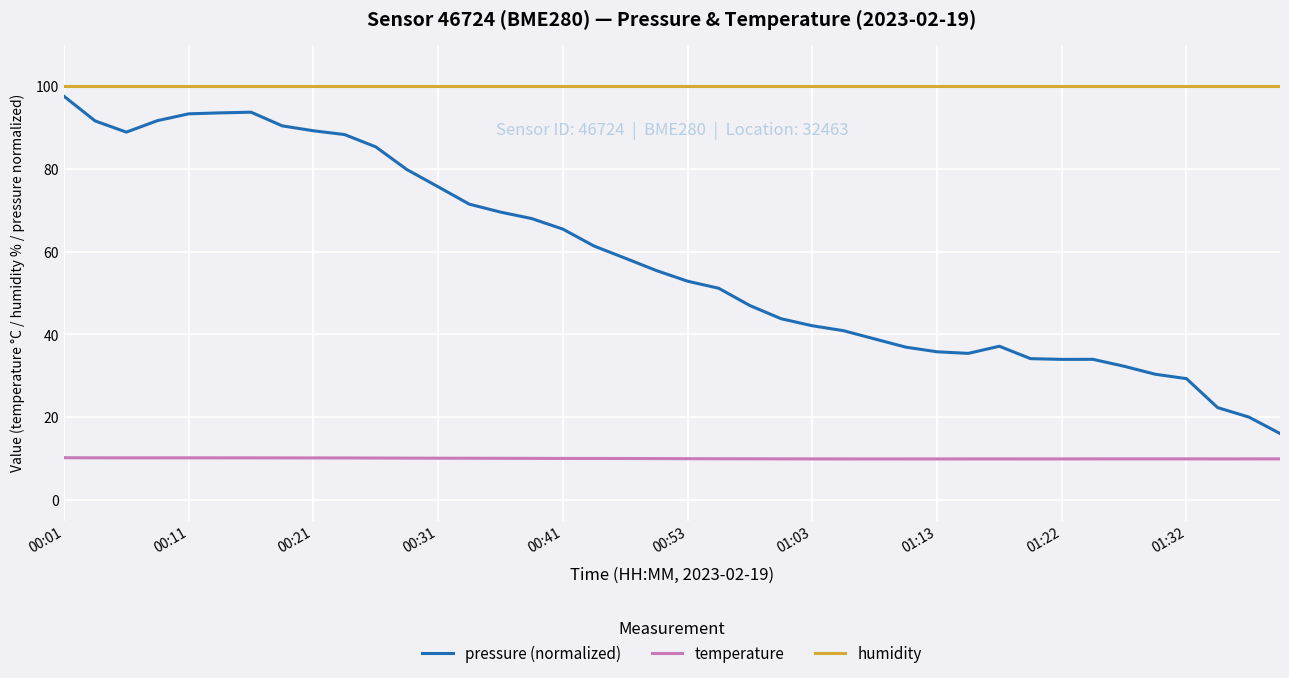

List the series in order of their peak value, lowest first.

temperature, pressure (normalized), humidity